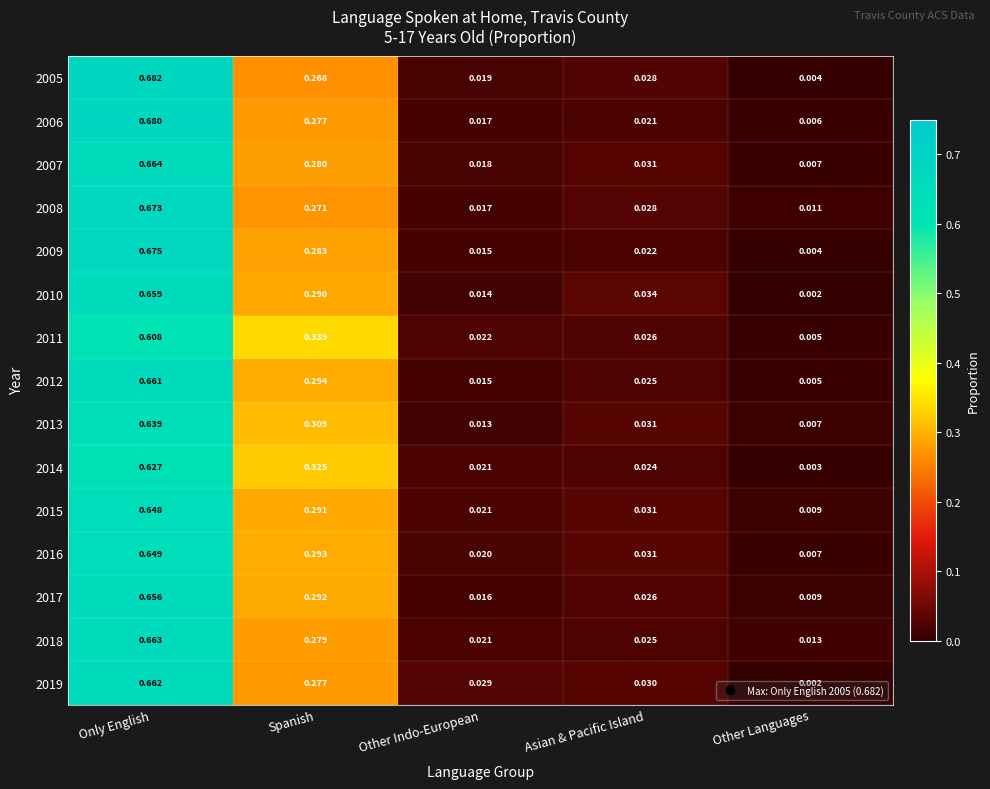

List the labels in order of 2016 value, largest first.

Only English, Spanish, Asian & Pacific Island, Other Indo-European, Other Languages